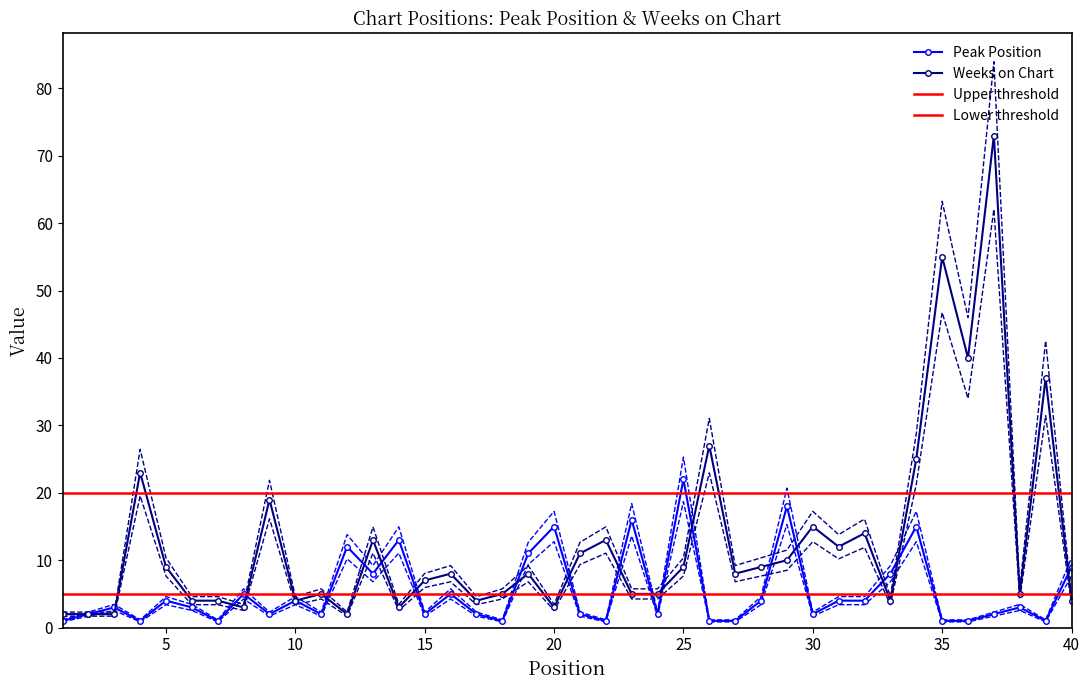

Which series changed the most between 15 and 34?

Weeks on Chart